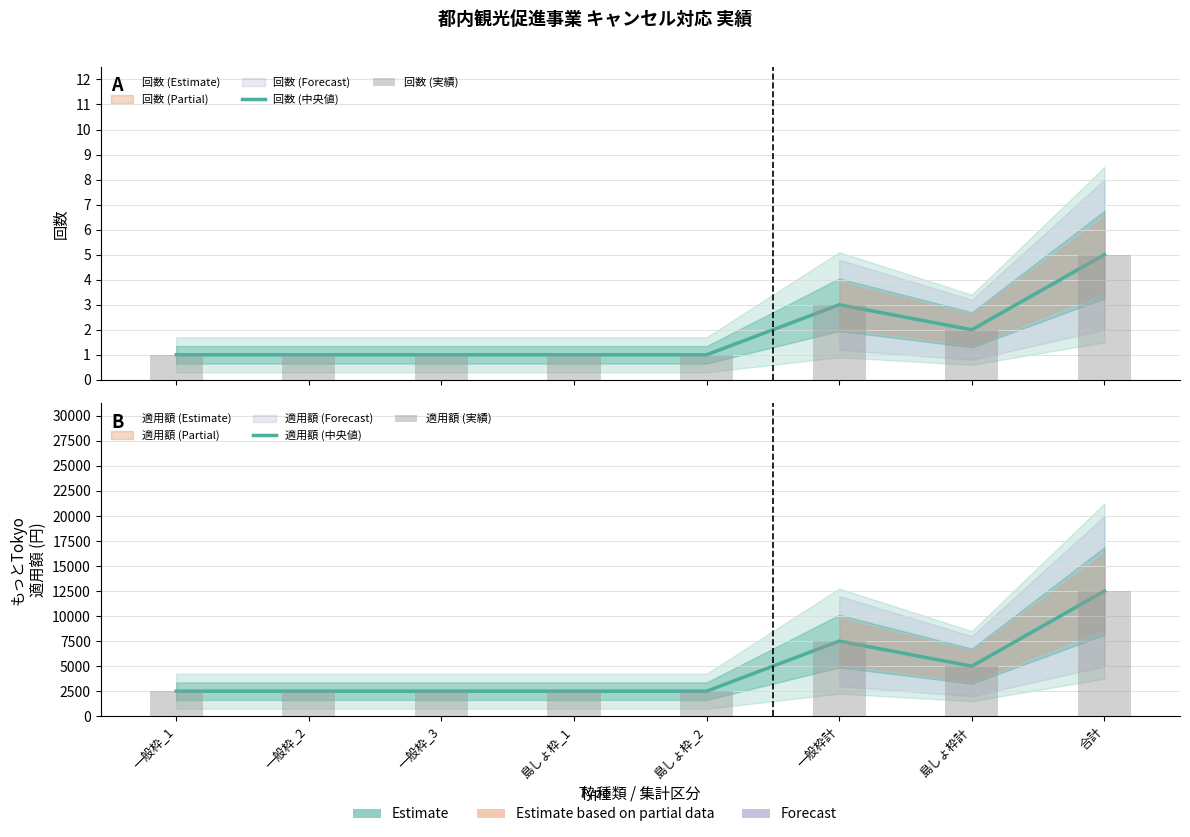

Rank the series by their maximum value, from lowest to highest.

回数 (中央値), 回数 (実績), 適用額 (中央値), 適用額 (実績)